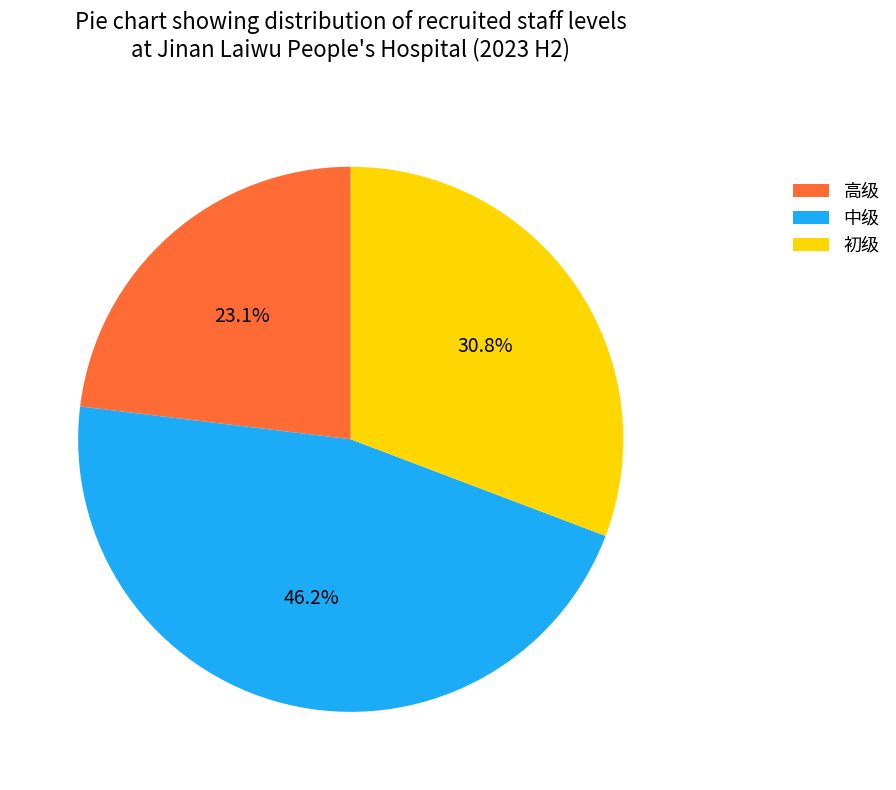

To the nearest percent, what percentage of the pie is 高级?

23%